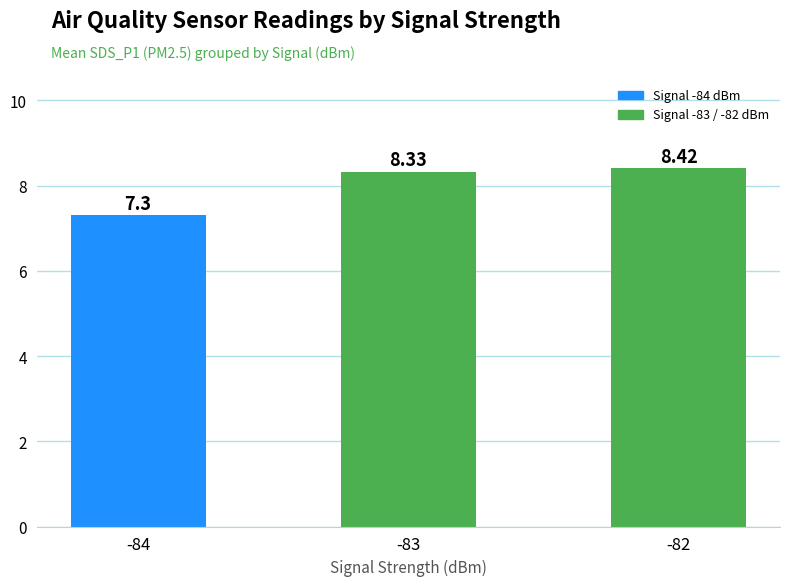

Approximately how many times larger is the value at -84 compared to -83?

0.9